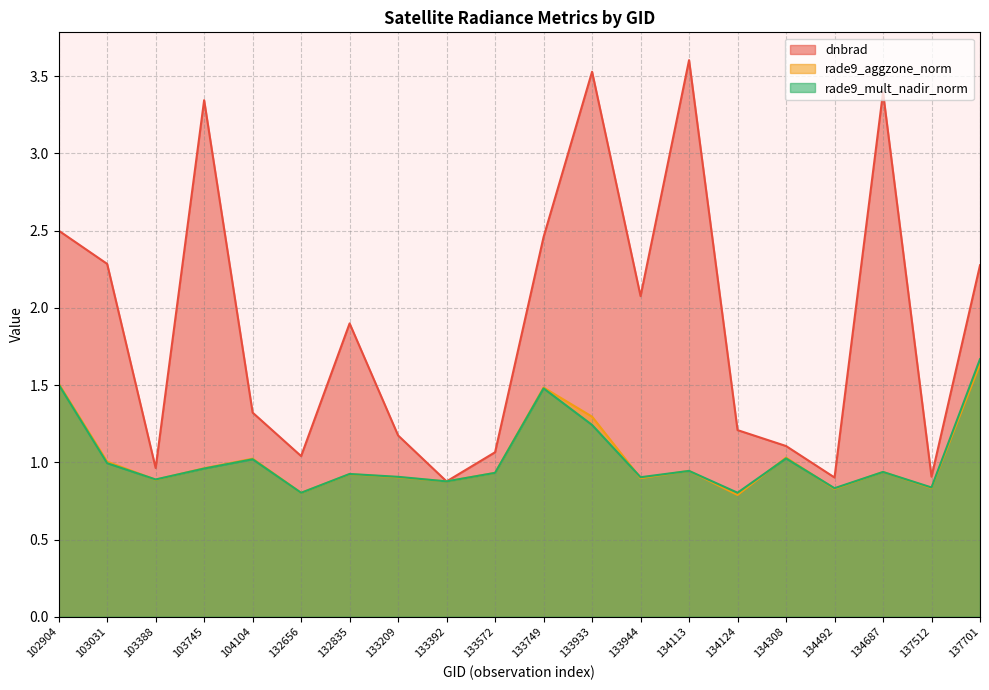

At which label does rade9_aggzone_norm reach its peak?

137701